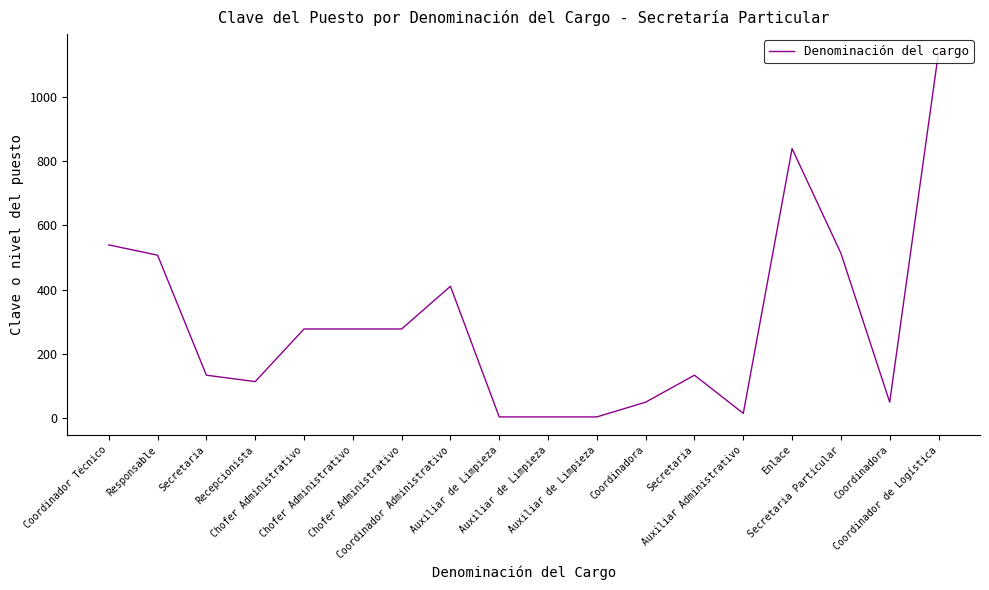

At which category does the data reach its first local valley?

Recepcionista